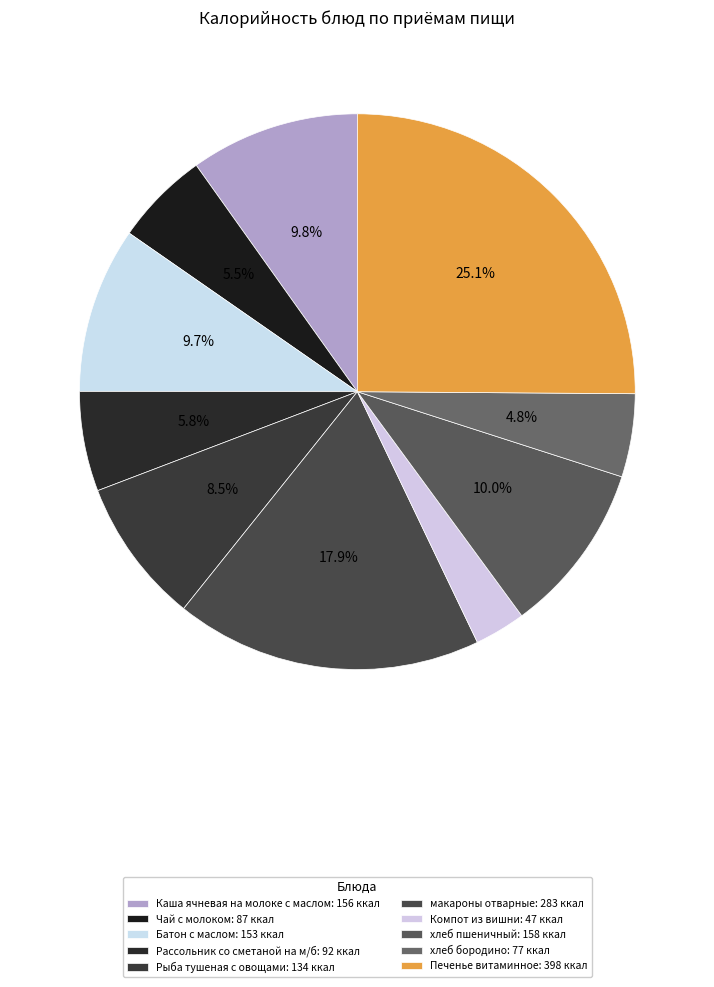

True or false: макароны отварные accounts for 18% of the total.

True